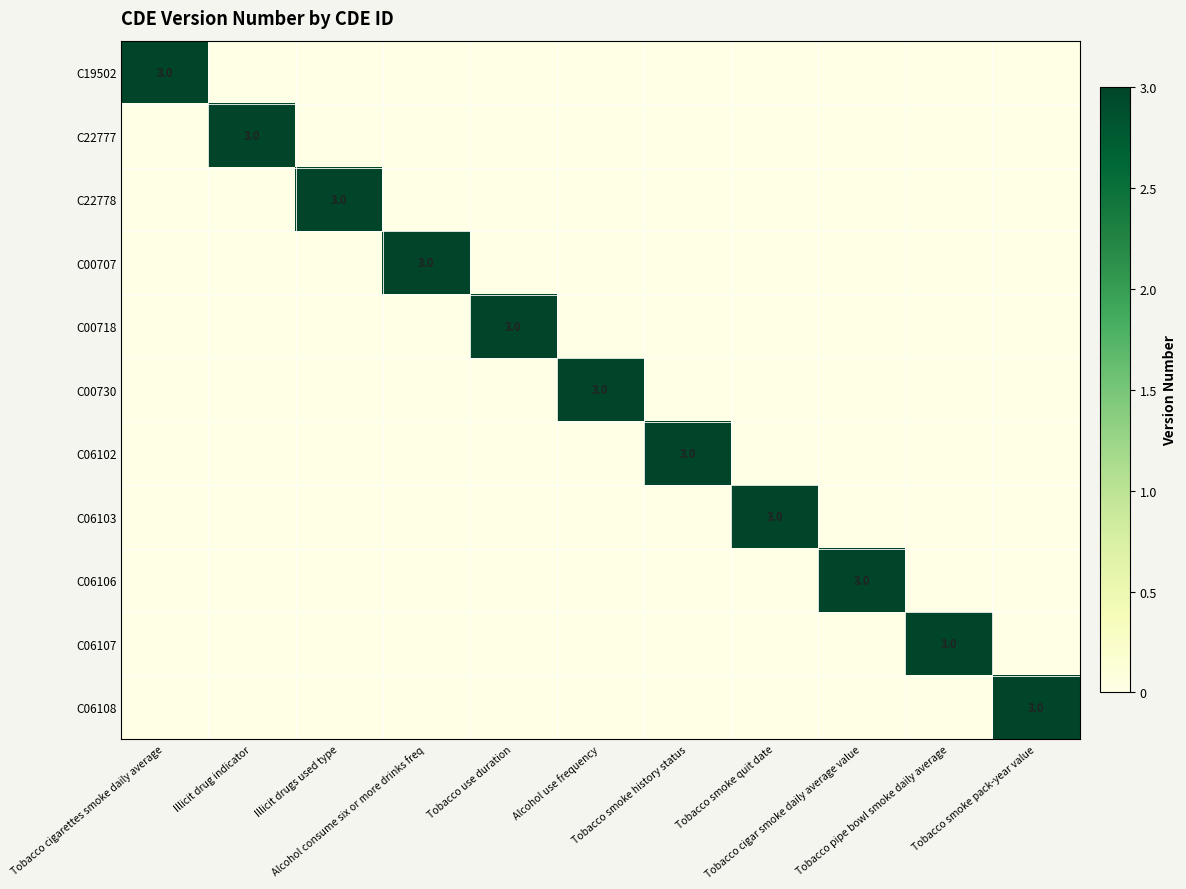

How many values in C19502 are above zero?

1